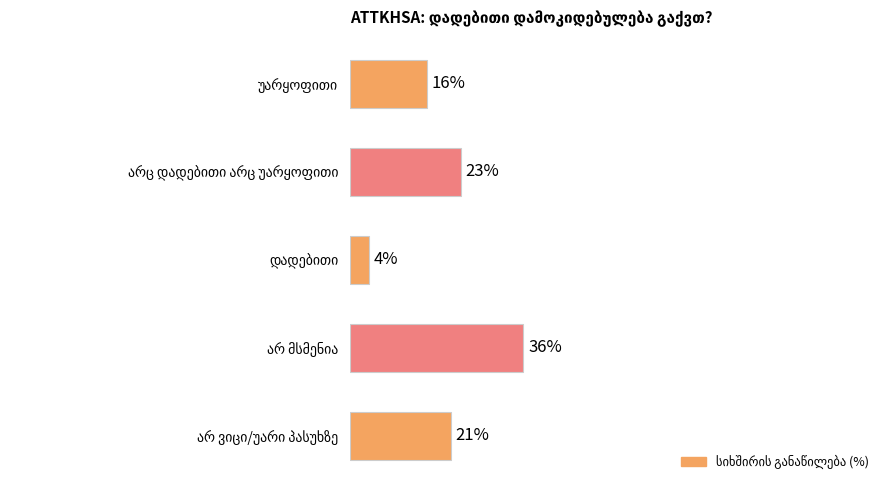

What is the average value?

20